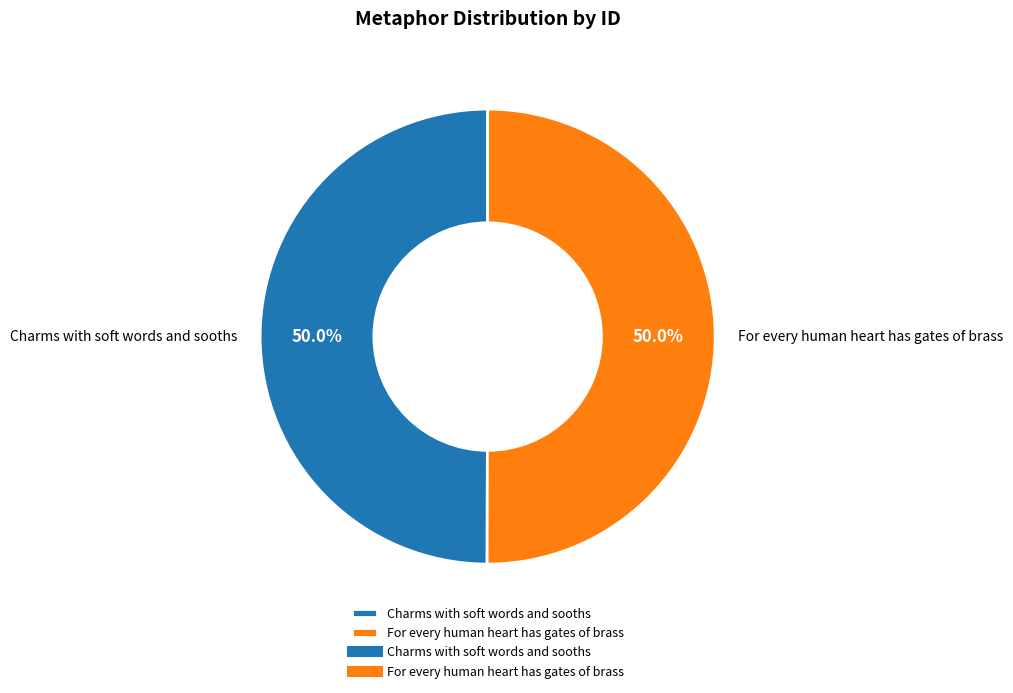

What is the ratio of the value at For every human heart has gates of brass to the value at Charms with soft words and sooths?

1.0